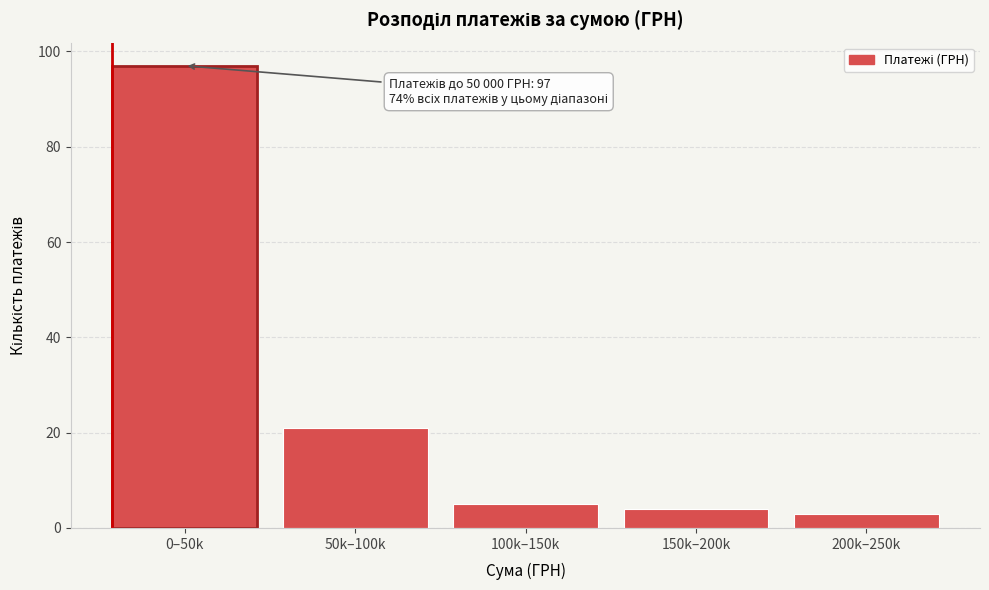

Reading left to right, extract all data points from this chart.

0–50k=97	50k–100k=21	100k–150k=5	150k–200k=4	200k–250k=3